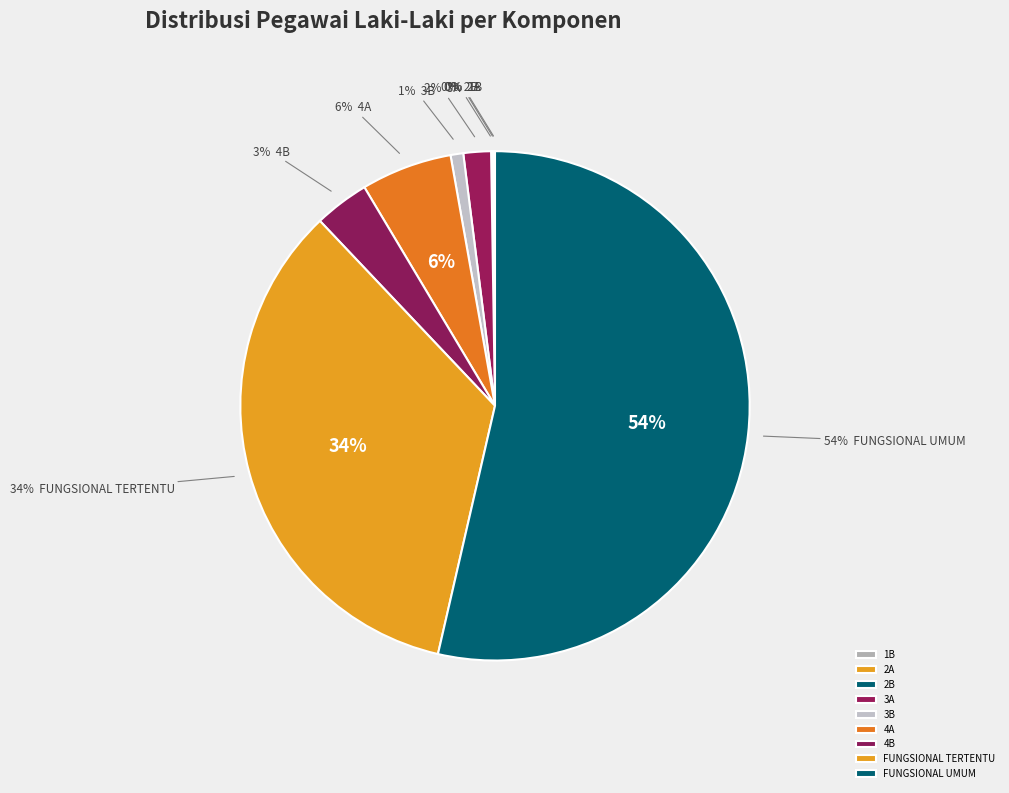

How much of the chart is everything except 4A?

94.2%